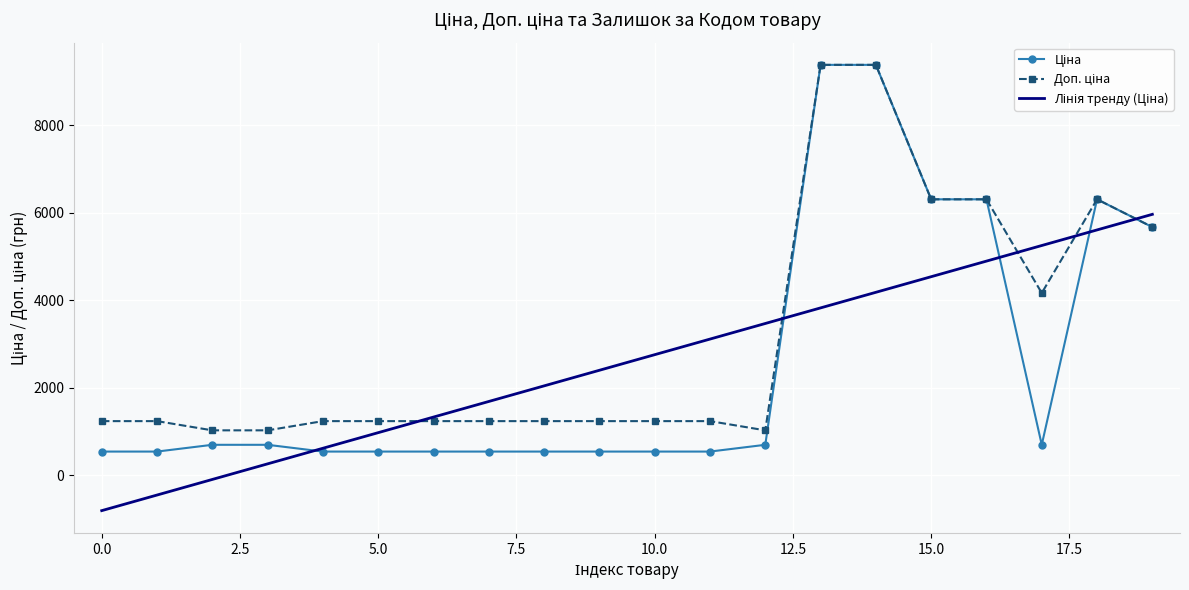

What is the smallest value displayed?

-812.0